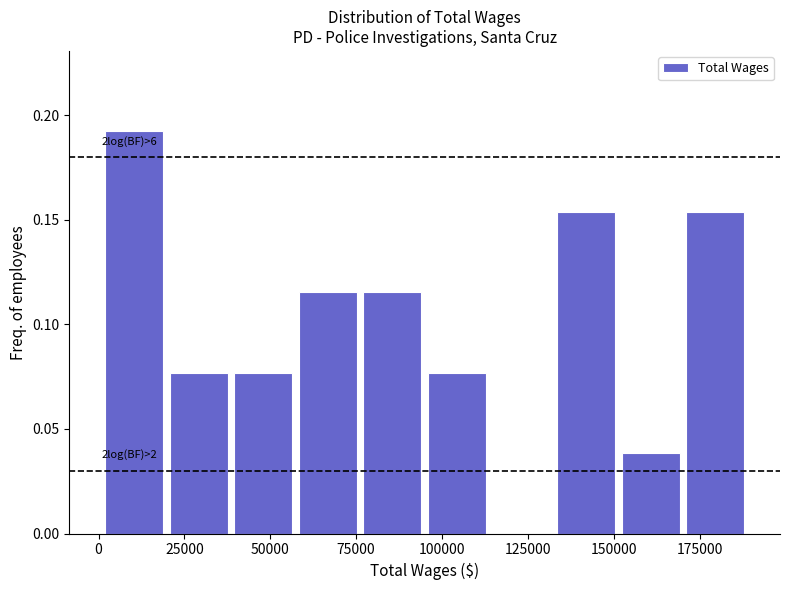

Around what value on the x-axis is the tallest bar? Give the approximate position of its centre, as read against the axis.

10000